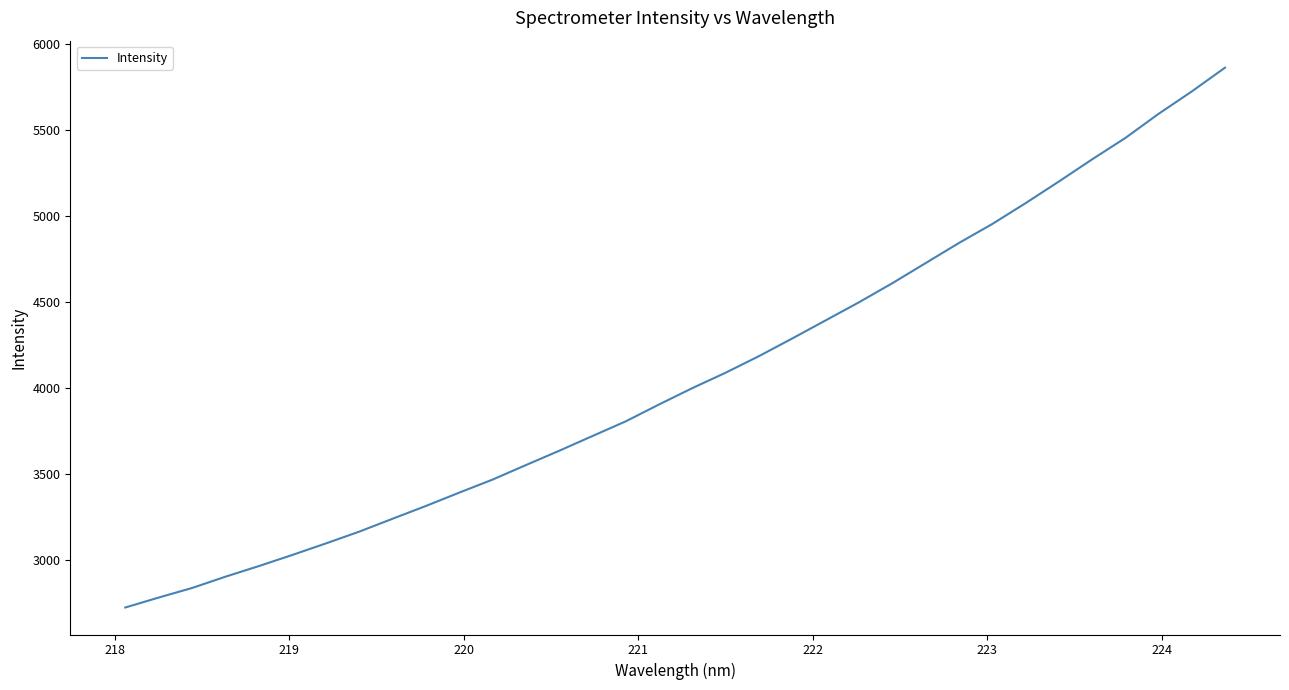

What is the minimum value shown in the chart?

2720.9